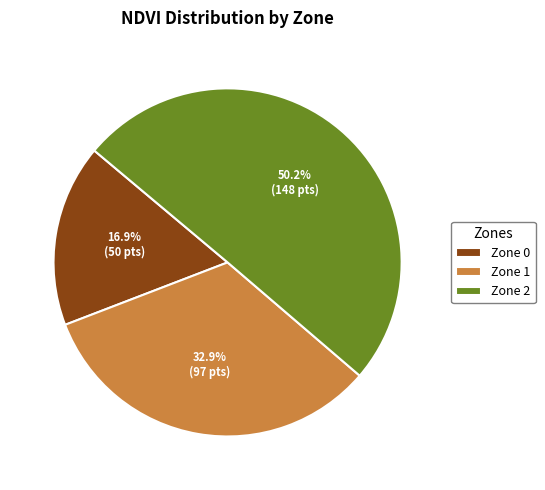

True or false: Zone 2 accounts for 36% of the total.

False